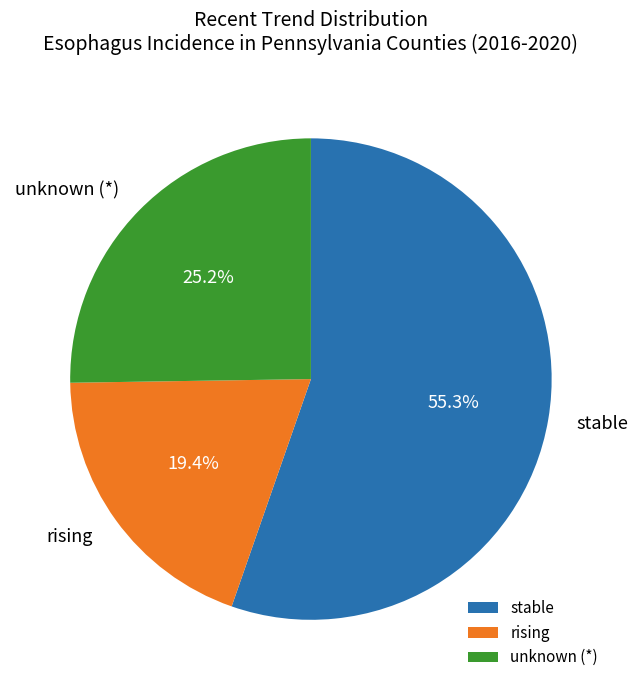

Rank the categories by value from highest to lowest.

stable, unknown (*), rising